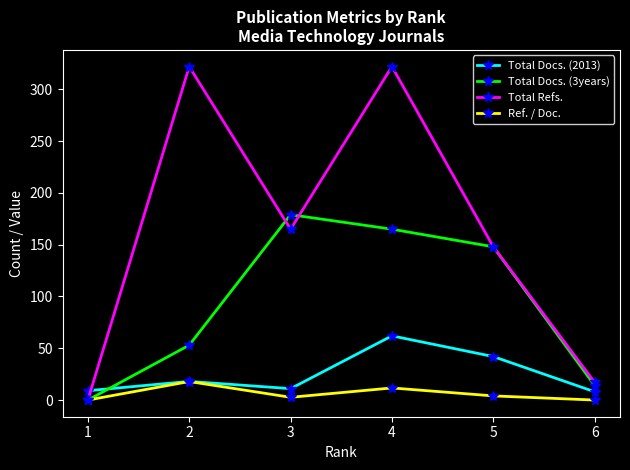

Is the value of Total Refs. at 2 greater than the value of Ref. / Doc. at 3?

Yes